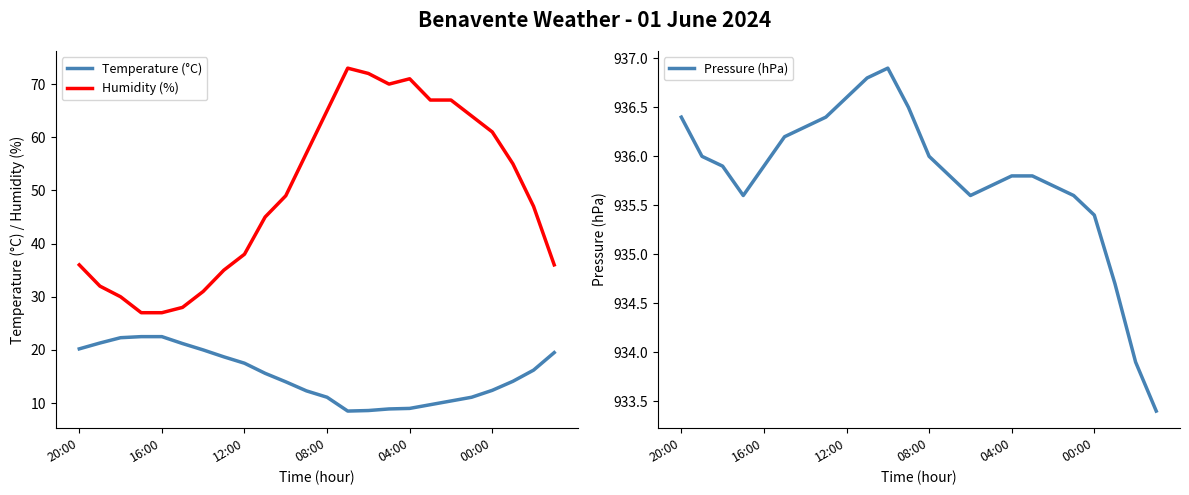

Read the Humidity (%) value at 23.

36.0